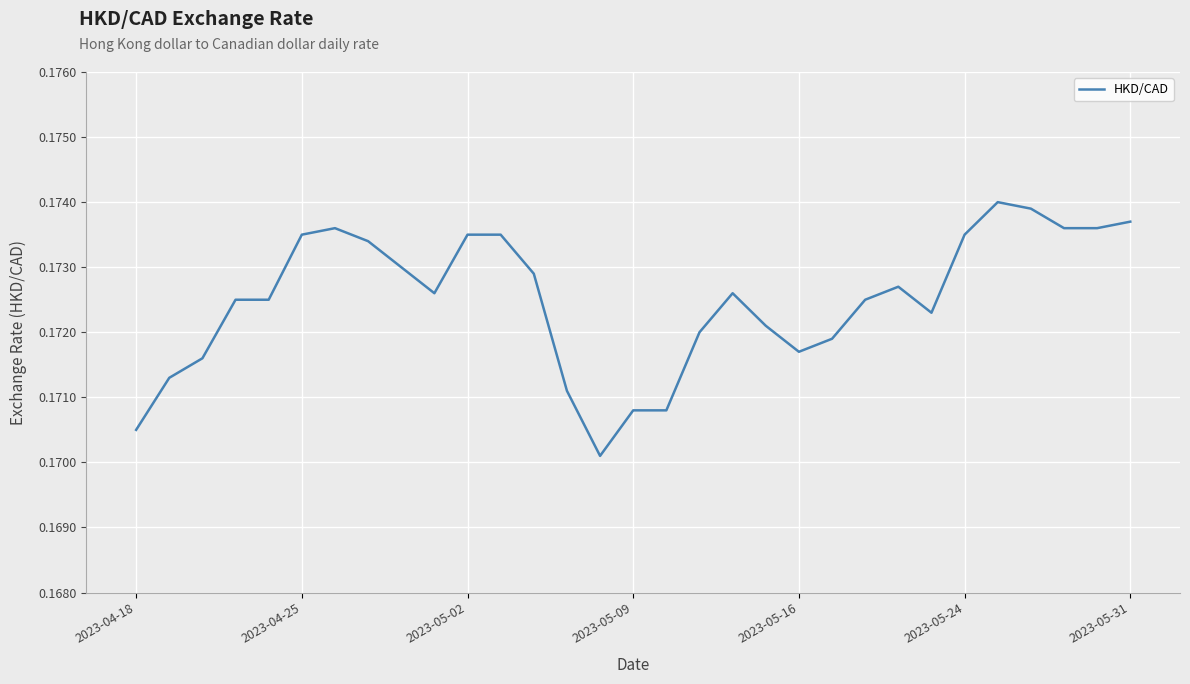

Does the chart display data point markers on the line(s)?

No